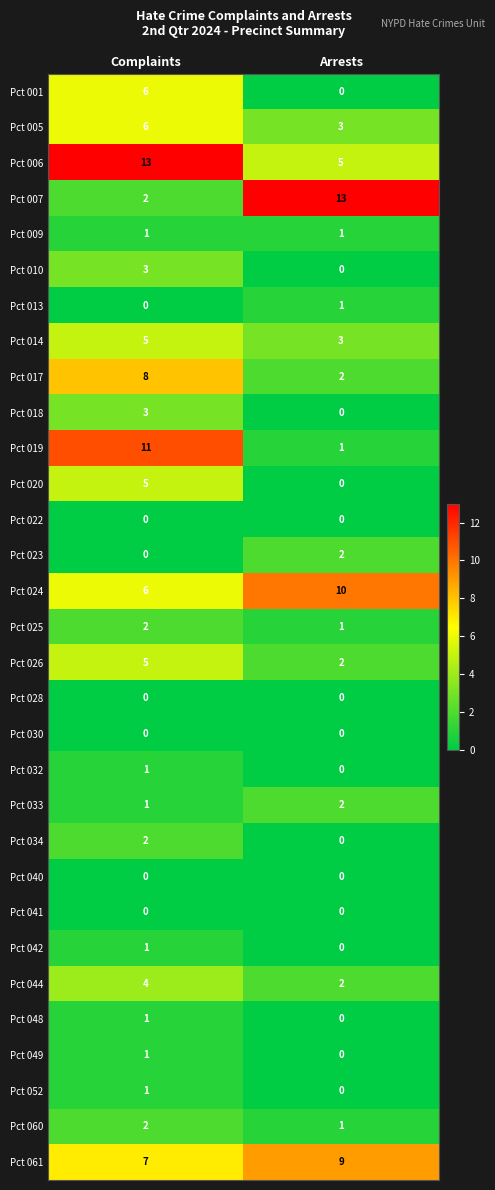

Where is Pct 048 nearest to the value 0?

Arrests